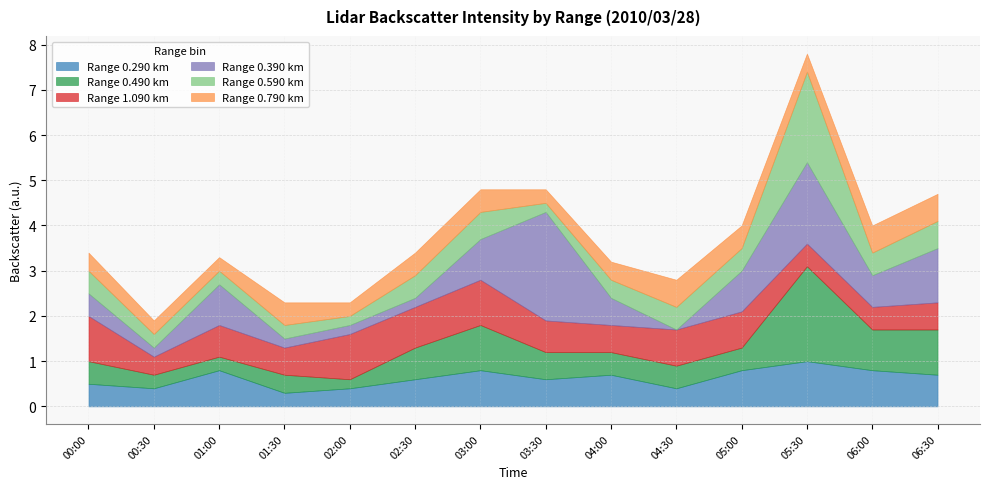

Is it true that 0.390 equals 0.9 at 2010/03/28 03:00?

True